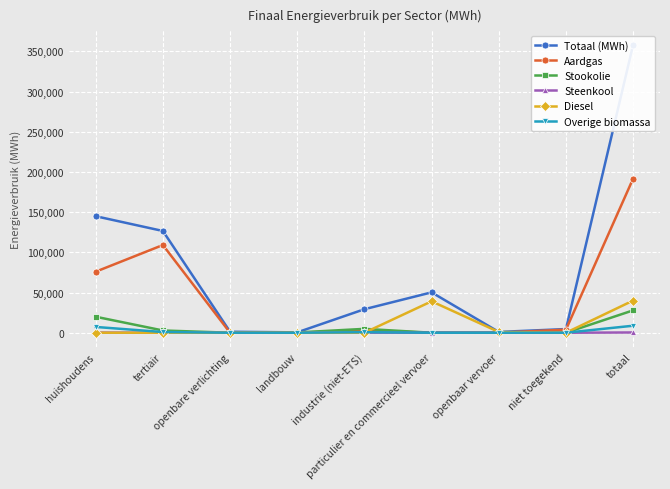

Reading left to right, what are all the values shown in this chart?

Totaal (MWh): huishoudens=144934.6	tertiair=126576.3	openbare verlichting=1227.7	landbouw=460.1	industrie (niet-ETS)=29242.2	particulier en commercieel vervoer=50215.3	openbaar vervoer=982.5	niet toegekend=4576.9	totaal=358215.6
Aardgas: huishoudens=75927.1	tertiair=109103.1	openbare verlichting=0.0	landbouw=12.6	industrie (niet-ETS)=2851.6	particulier en commercieel vervoer=4.0	openbaar vervoer=0.0	niet toegekend=3842.8	totaal=191741.2
Stookolie: huishoudens=19891.9	tertiair=2793.5	openbare verlichting=0.0	landbouw=332.2	industrie (niet-ETS)=4815.3	particulier en commercieel vervoer=0.0	openbaar vervoer=0.0	niet toegekend=0.0	totaal=27832.8
Steenkool: huishoudens=198.8	tertiair=0.0	openbare verlichting=0.0	landbouw=12.6	industrie (niet-ETS)=102.5	particulier en commercieel vervoer=0.0	openbaar vervoer=0.0	niet toegekend=0.0	totaal=313.9
Diesel: huishoudens=0.0	tertiair=0.0	openbare verlichting=0.0	landbouw=0.0	industrie (niet-ETS)=0.0	particulier en commercieel vervoer=39072.8	openbaar vervoer=941.1	niet toegekend=0.0	totaal=40013.9
Overige biomassa: huishoudens=7190.1	tertiair=854.2	openbare verlichting=0.0	landbouw=0.0	industrie (niet-ETS)=673.1	particulier en commercieel vervoer=0.0	openbaar vervoer=0.0	niet toegekend=0.0	totaal=8717.5